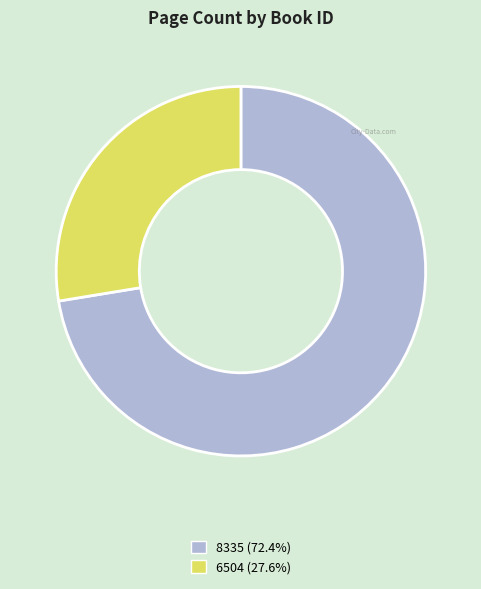

Is it true that 8335 is 72% of the pie?

True